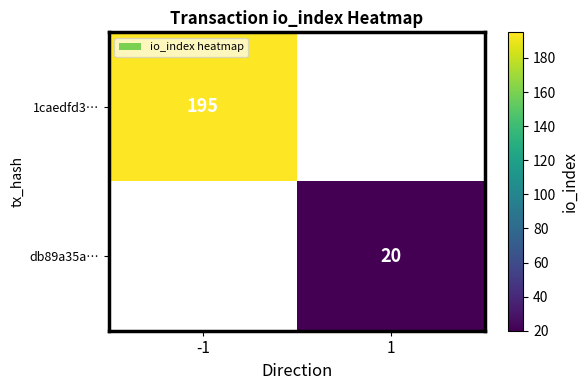

Is it true that db89a35a… equals 7 at 1?

False